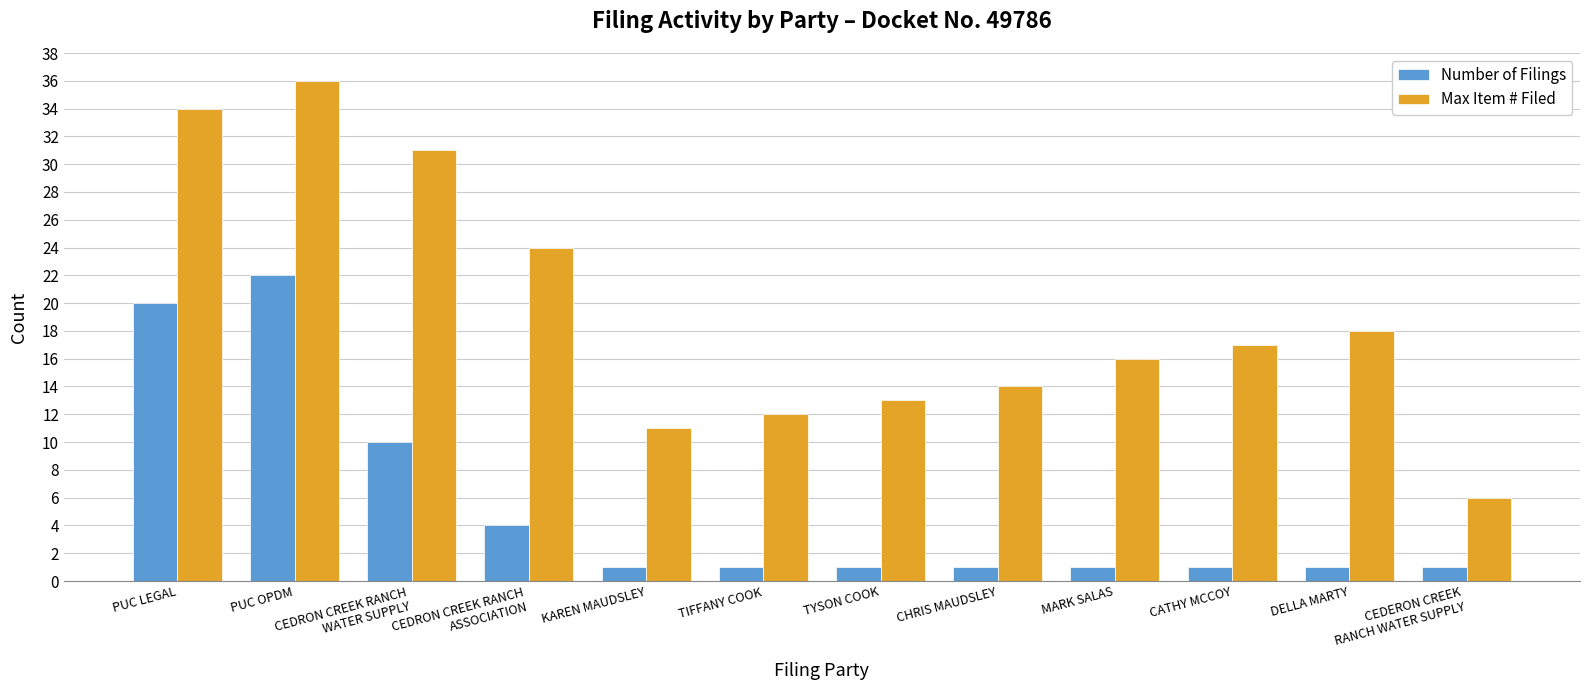

True or false: Number of Filings has a value of 20 at PUC LEGAL.

True